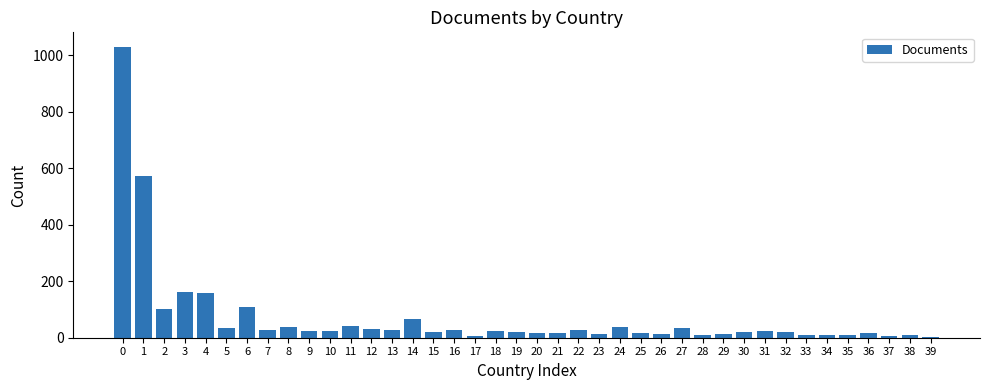

The chart shows a value of 17 at 36. True or false?

True